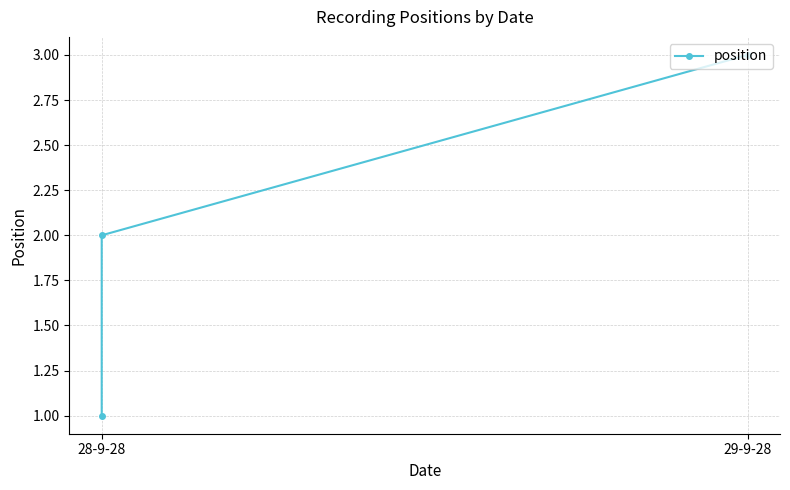

Reading right to left, extract all data points from this chart.

3	2	1